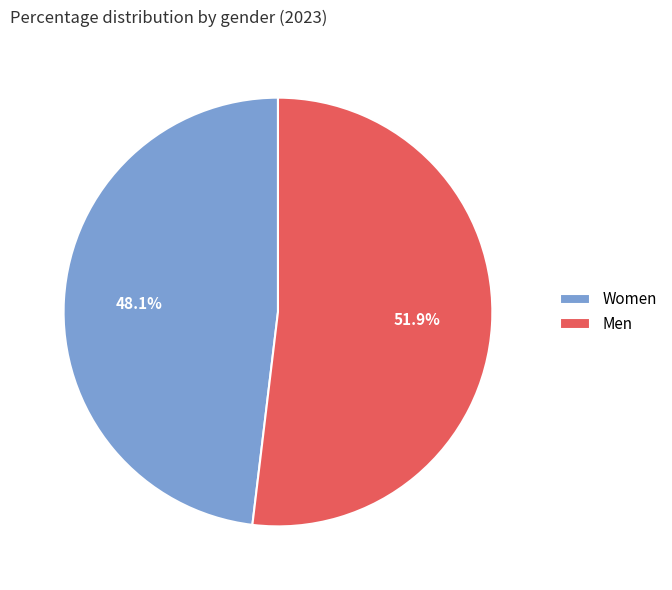

Which slice is the smallest?

Women